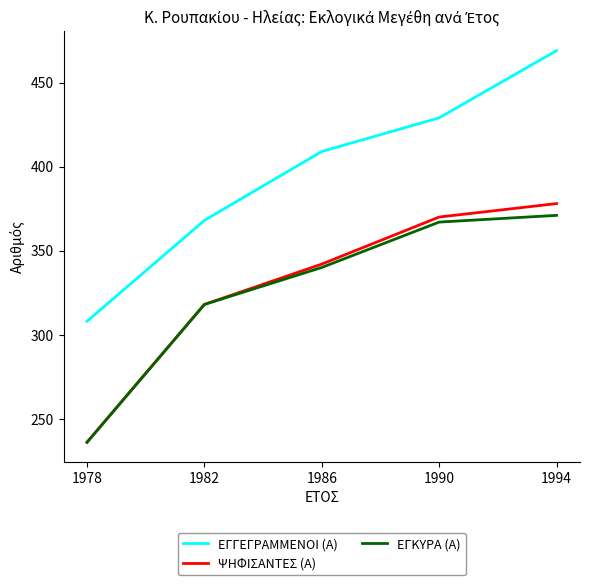

What is the sum of all ΕΓΓΕΓΡΑΜΜΕΝΟΙ (Α) values?

1983